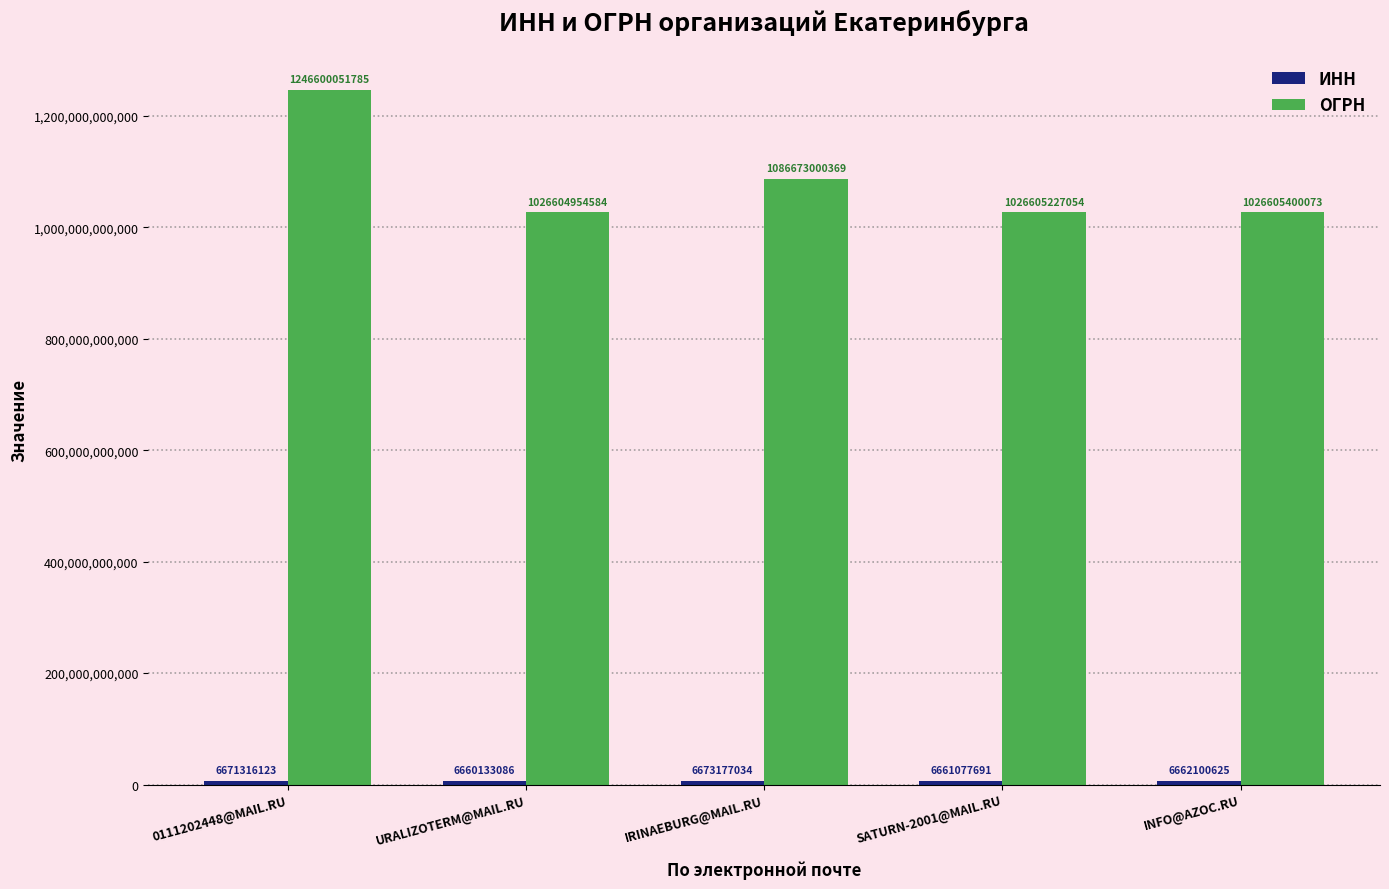

What is the total value across all series at 0111202448@MAIL.RU?

1253271367908